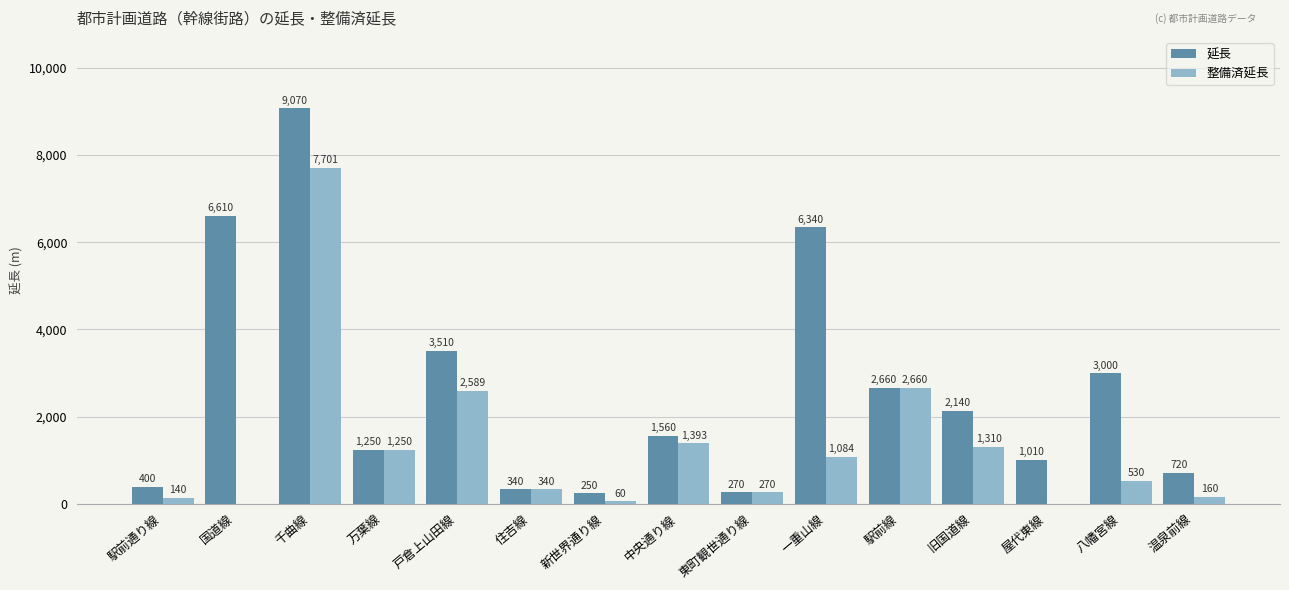

How many positive values does the 整備済延長 series have?

13